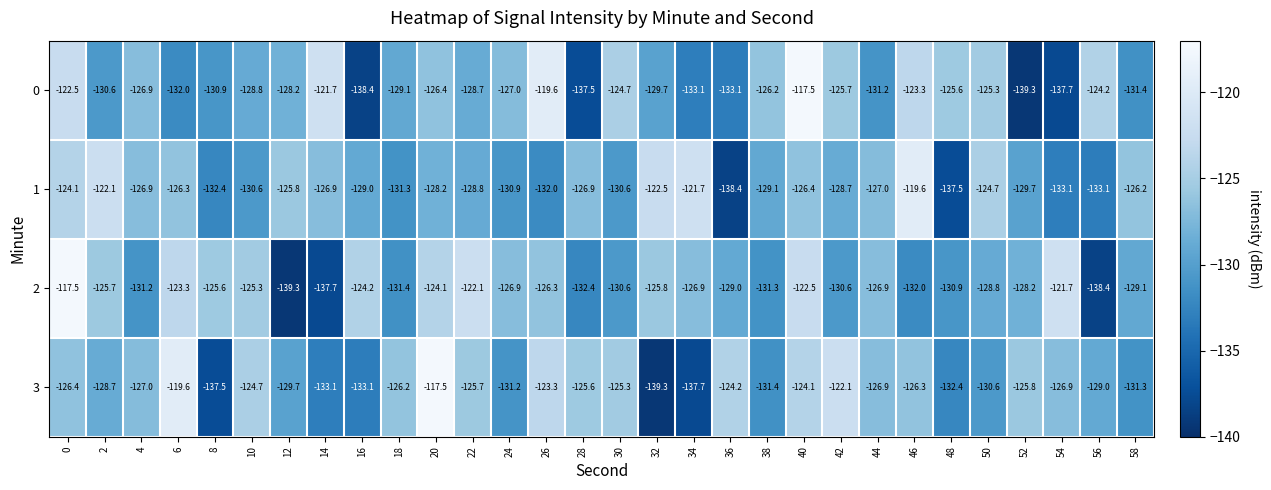

What is the difference between the maximum and minimum values in the 2 series?

21.8